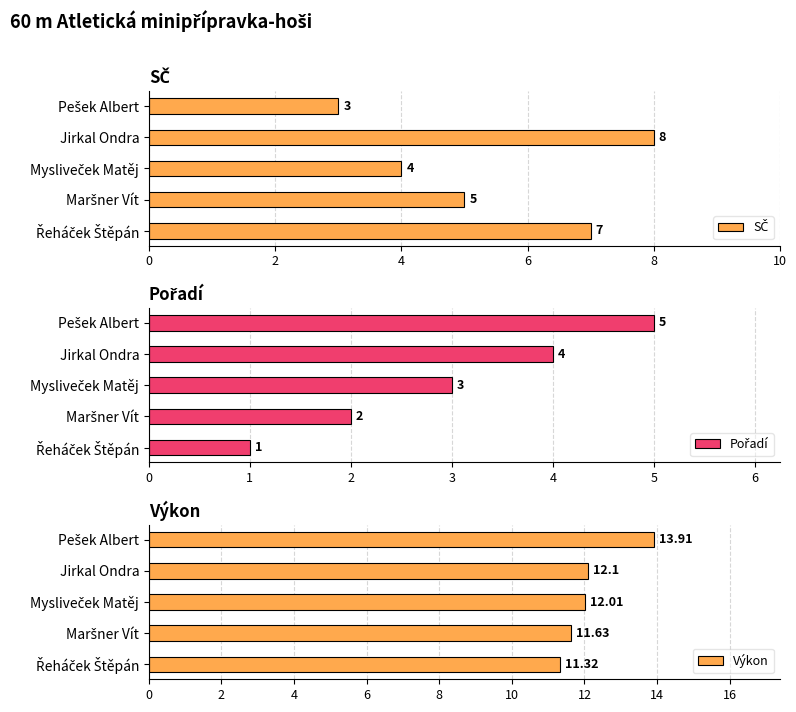

List the labels in order of SČ value, smallest first.

8, 4, 2, 0, 6